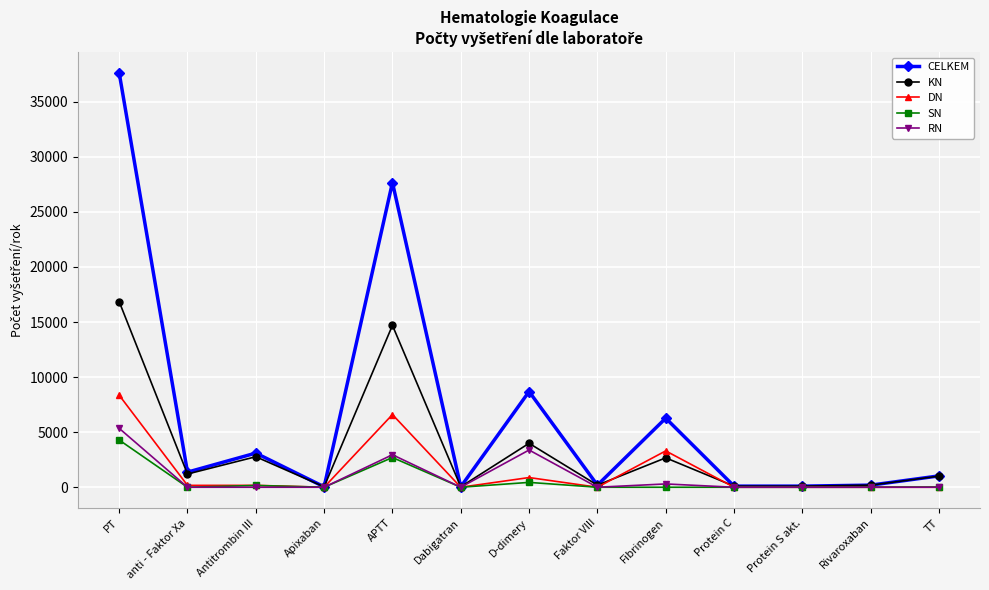

How many values in the CELKEM series are below 1030?

6